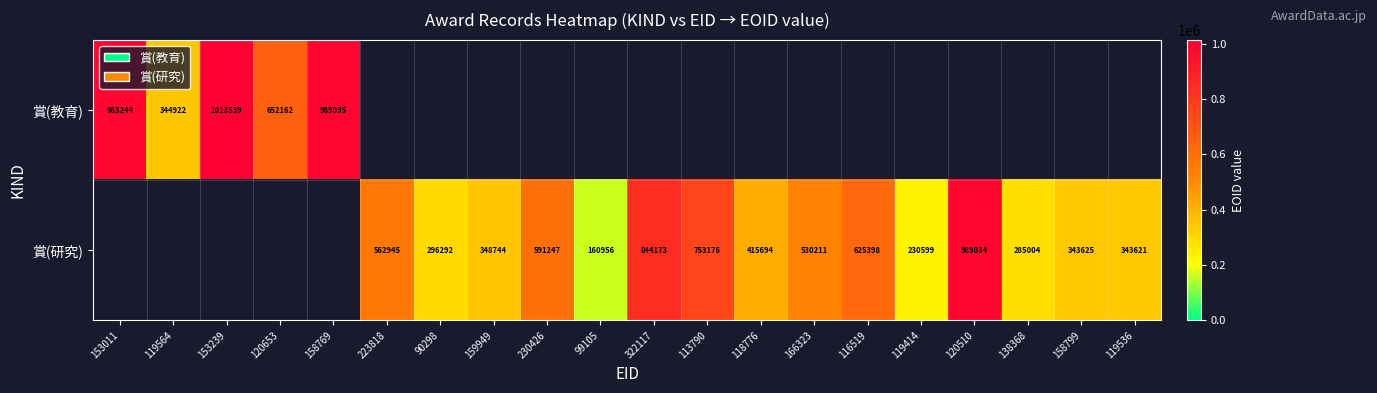

True or false: 賞(研究) has a value of 99652 at 138368.

False